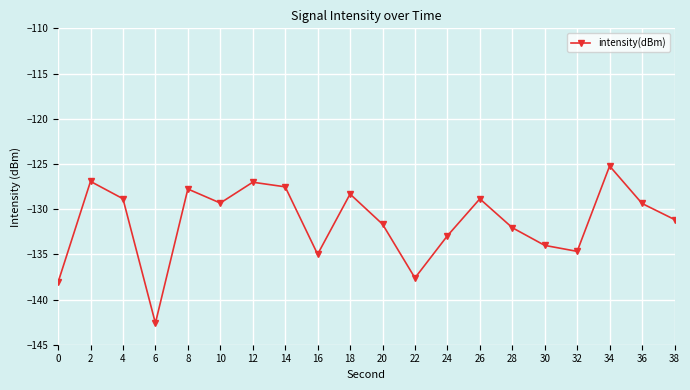

True or false: the data has more than 0 interior local peaks.

True